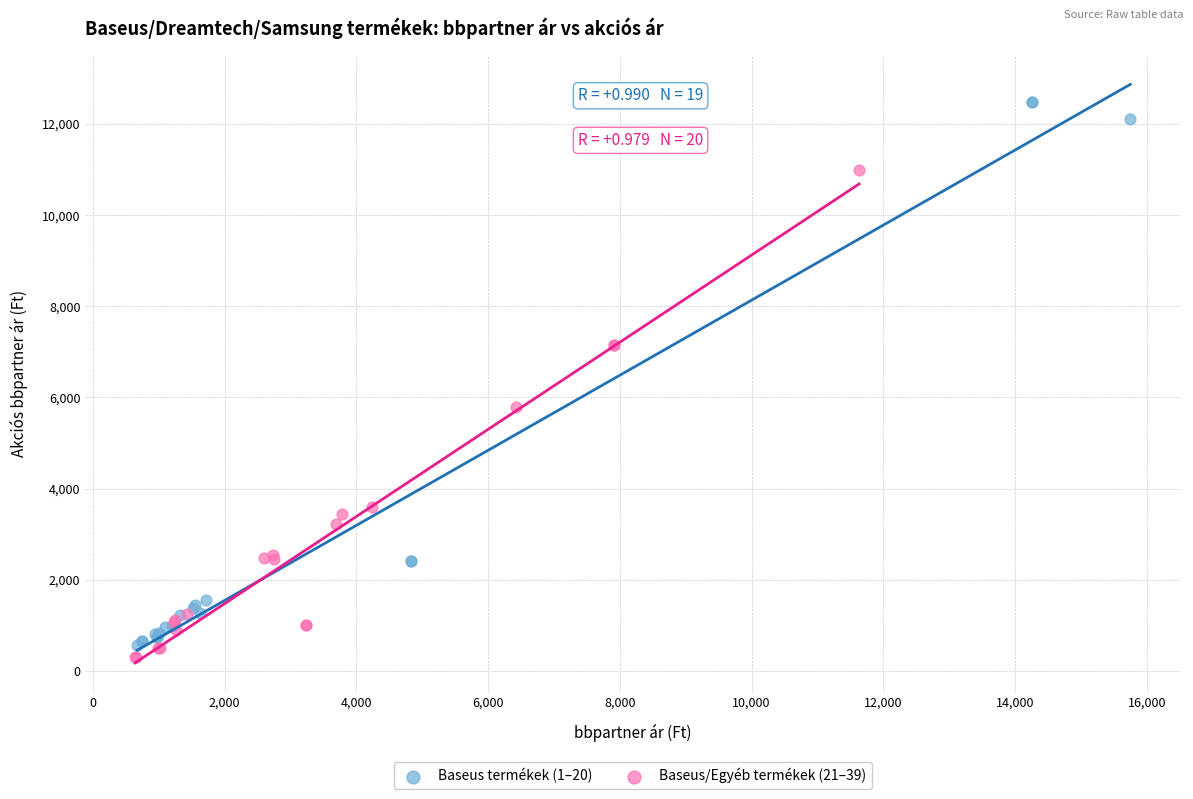

Which series contains the lowest Y value?

Baseus/Egyéb termékek (21–39)